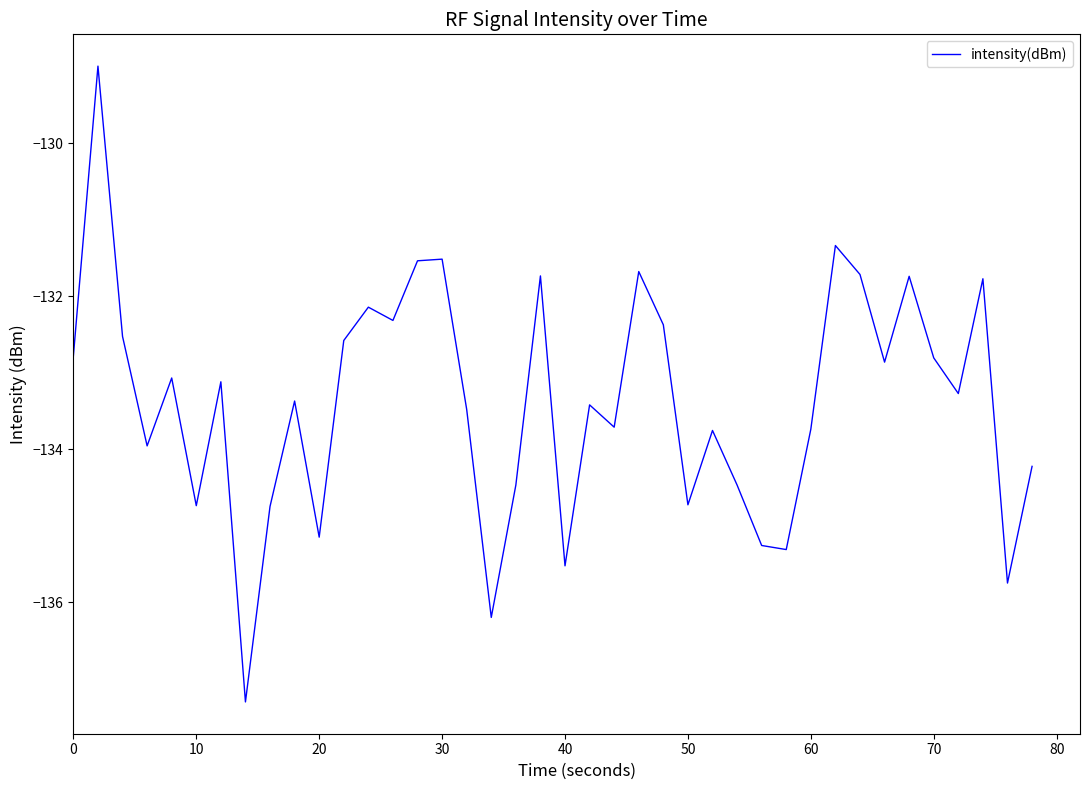

True or false: there are more than 2 points higher than both neighbors.

True